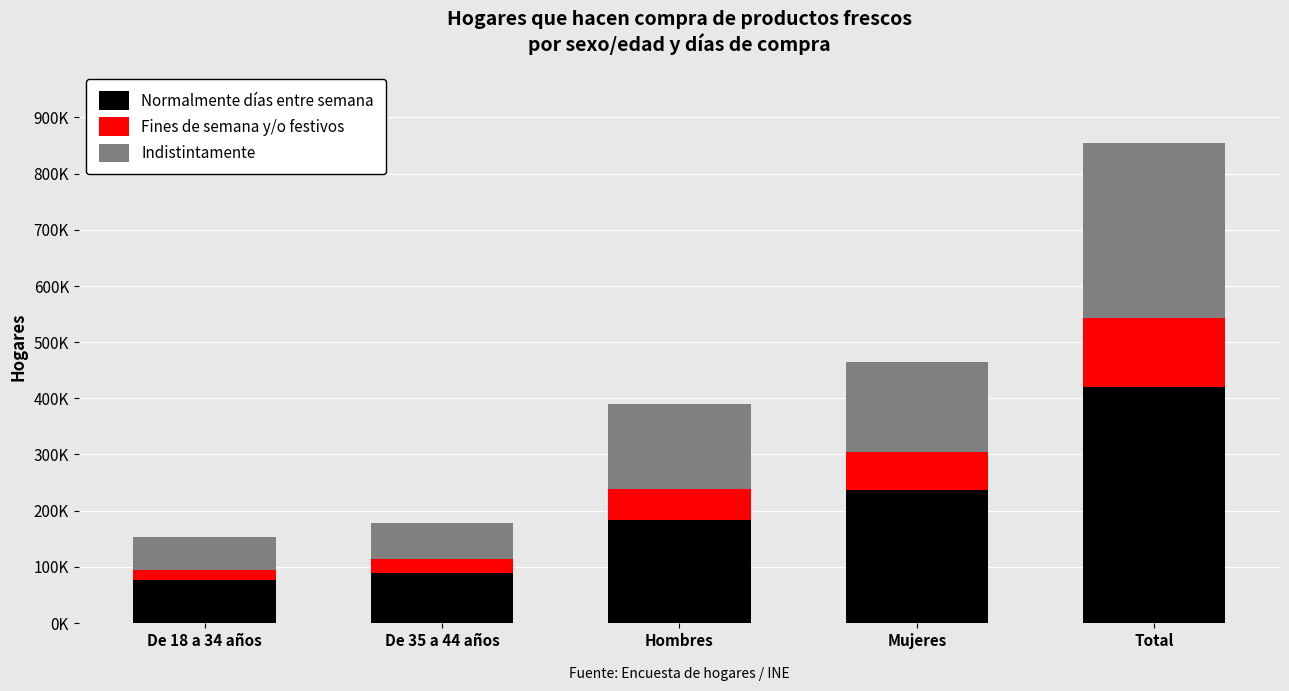

True or false: Normalmente días entre semana has a value of 88190 at De 35 a 44 años.

True